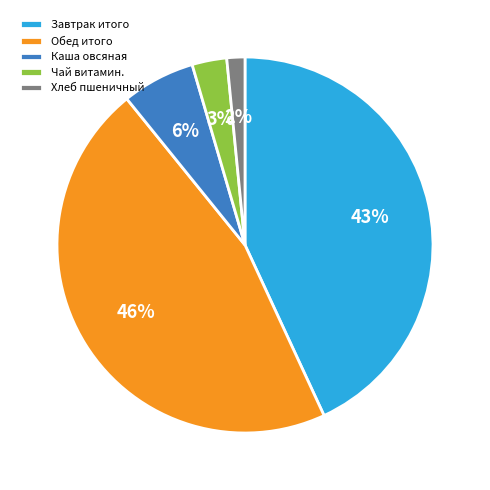

To the nearest percent, what portion does Хлеб пшеничный represent?

2%